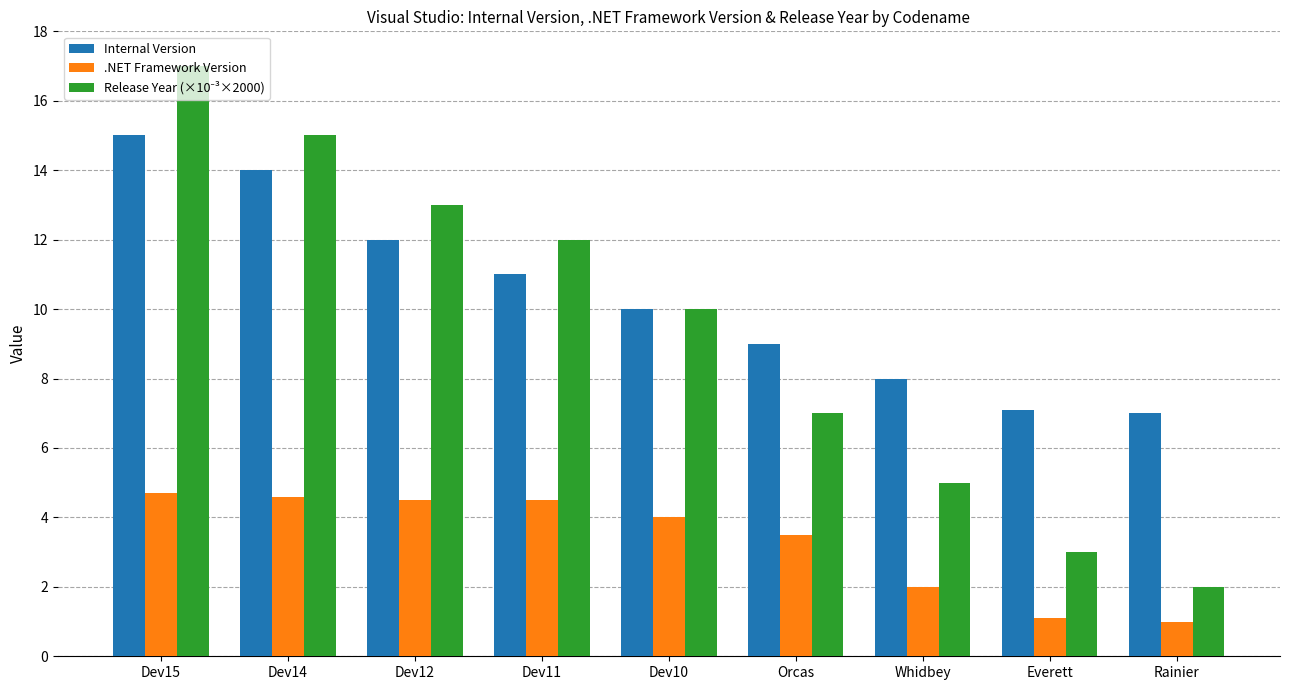

What is the value of the .NET Framework Version bar at the 3rd from the left?

4.5